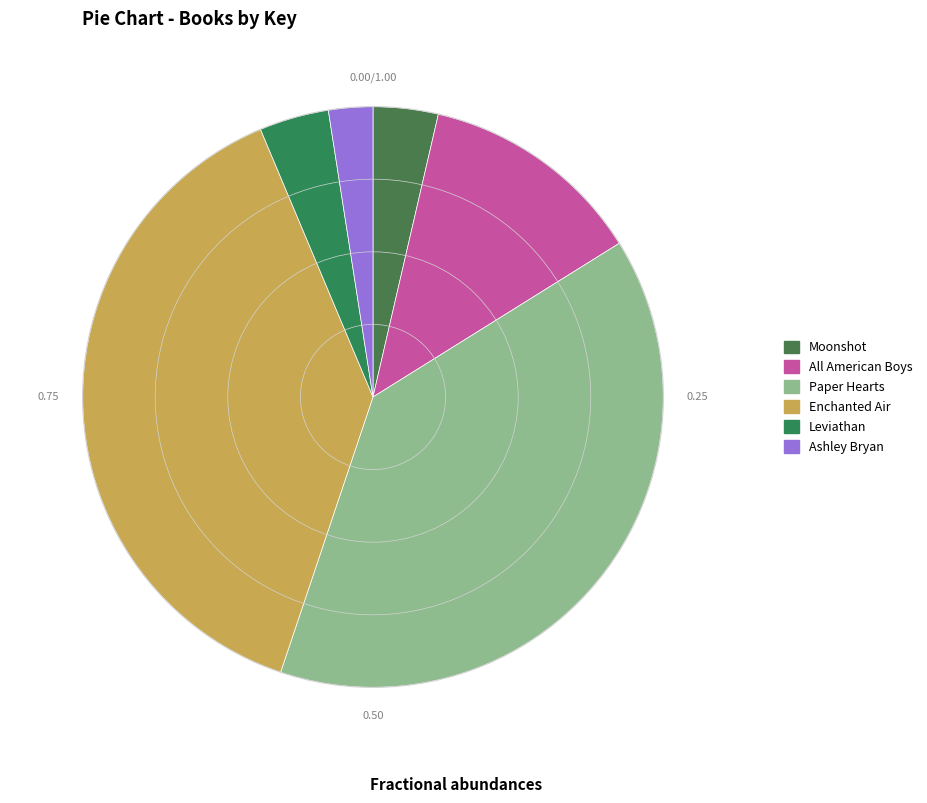

To the nearest percent, what is the difference between the Moonshot and All American Boys slice percentages?

9%